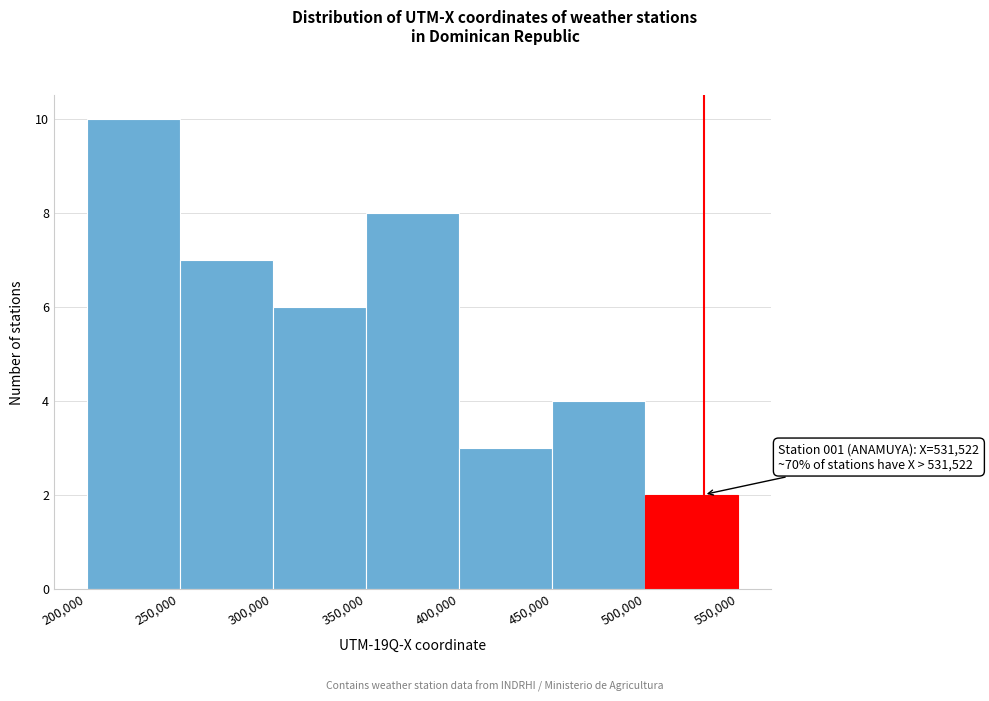

Which range on the x-axis has the tallest bar?

200,000 to 250,000